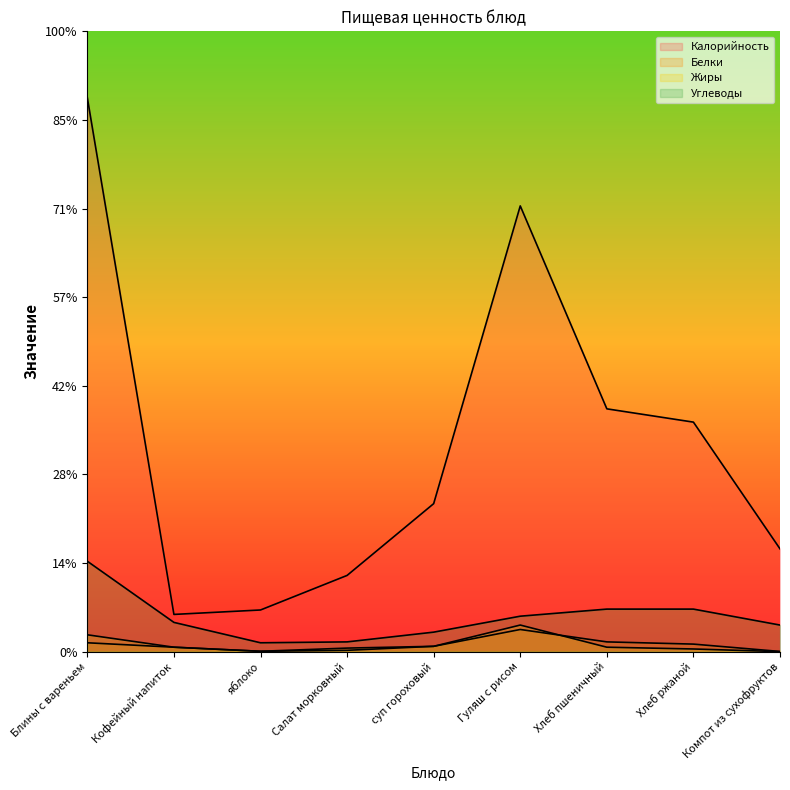

List the series in order of their peak value, highest first.

Калорийность, Углеводы, Жиры, Белки